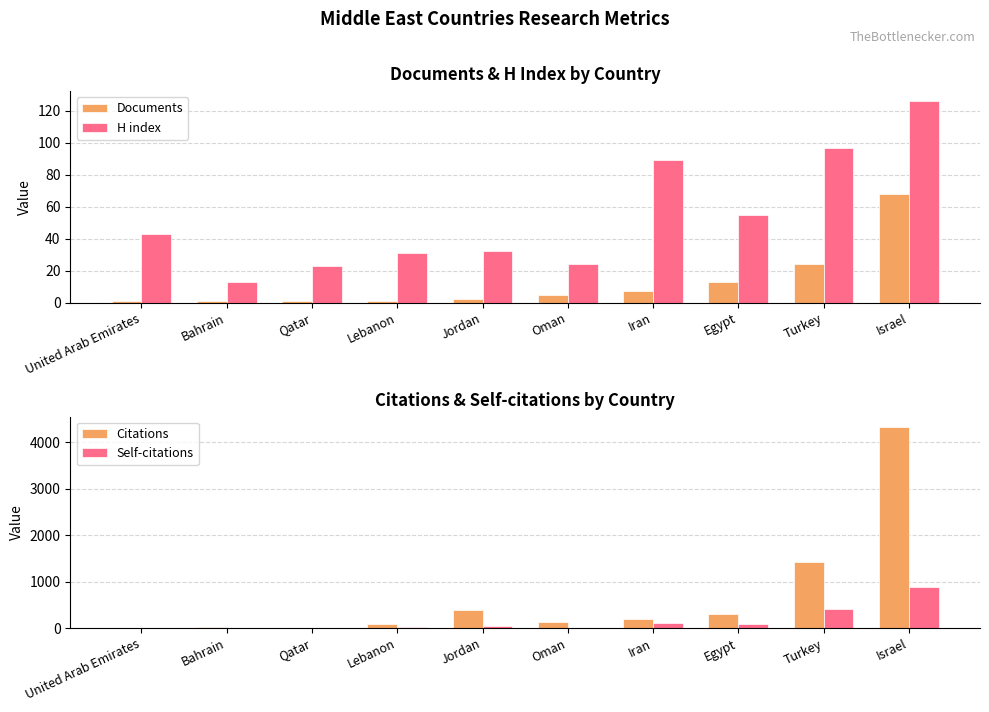

Where does the Citations series first go above 197?

Jordan